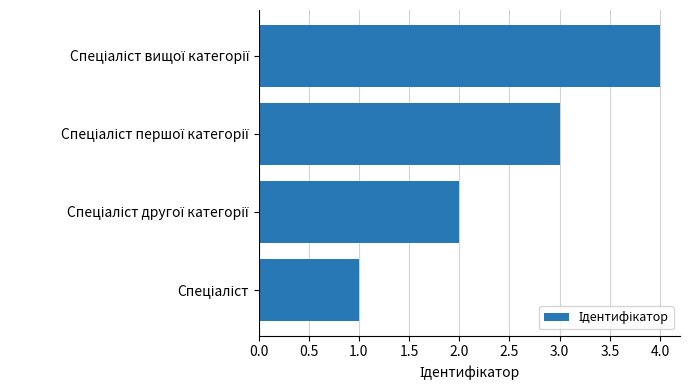

What is the sum of all values?

10